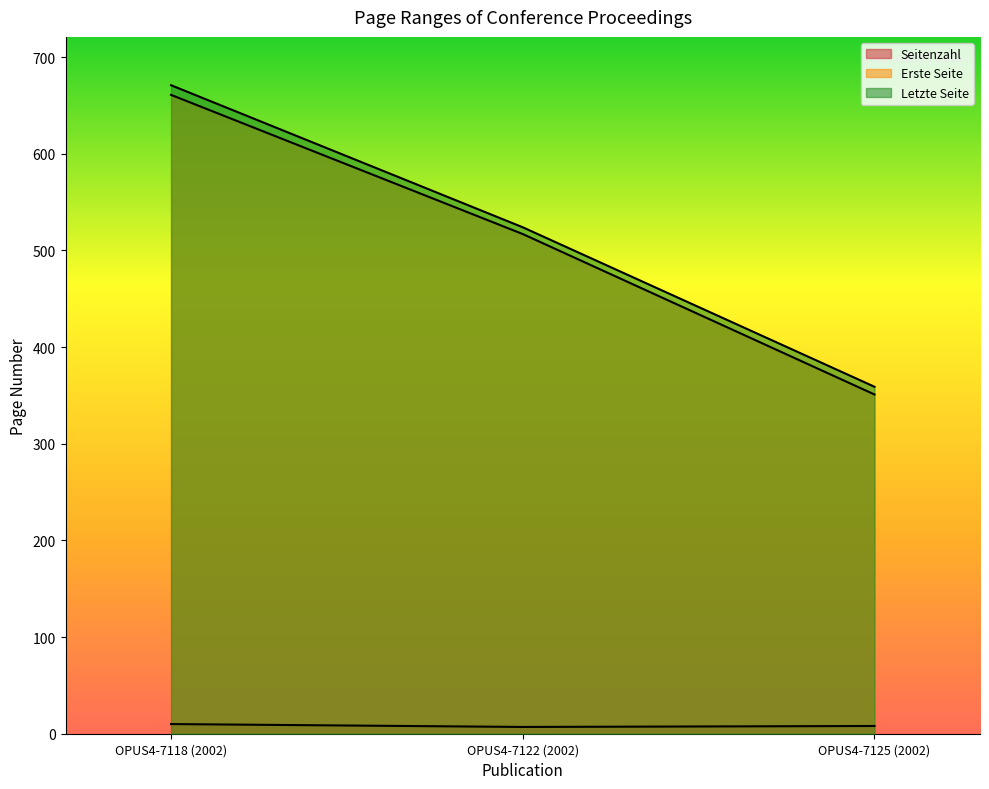

How many lines are shown in the chart?

3